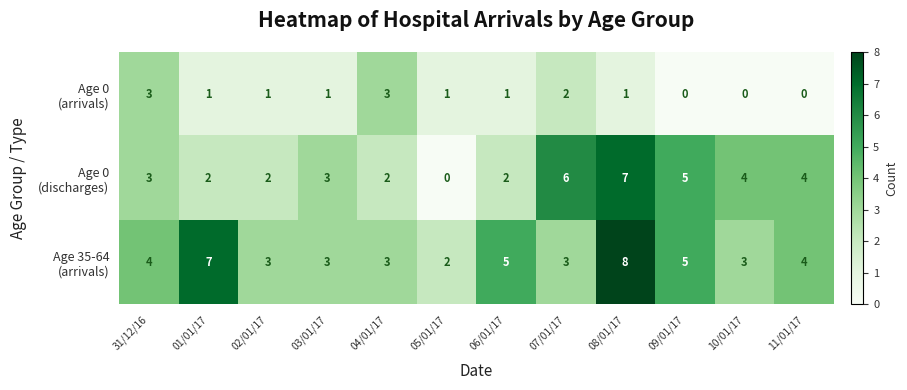

At how many categories does at least one series exceed 0?

12